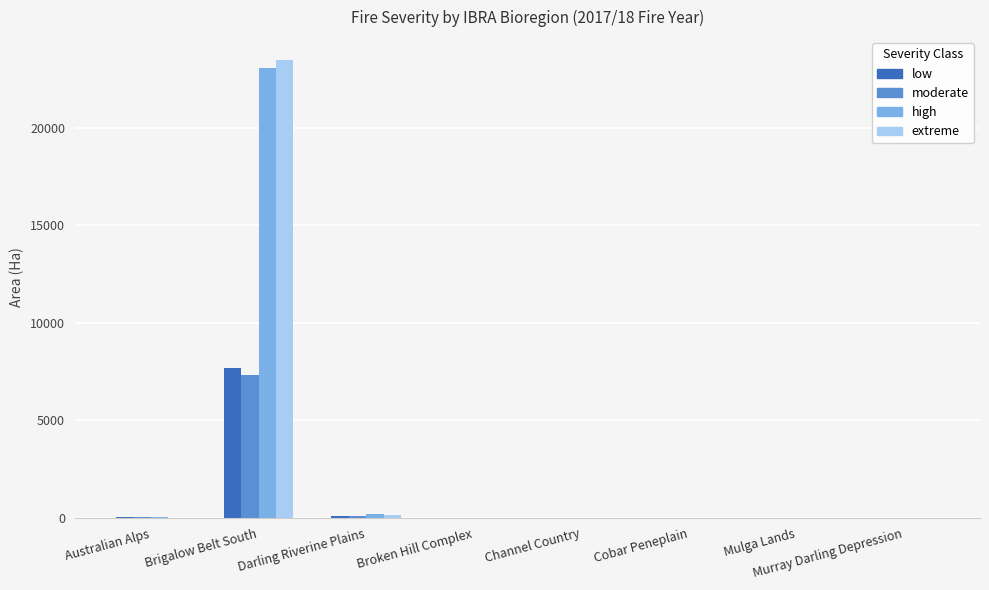

The extreme series shows 23463.1 at Brigalow Belt South. True or false?

True